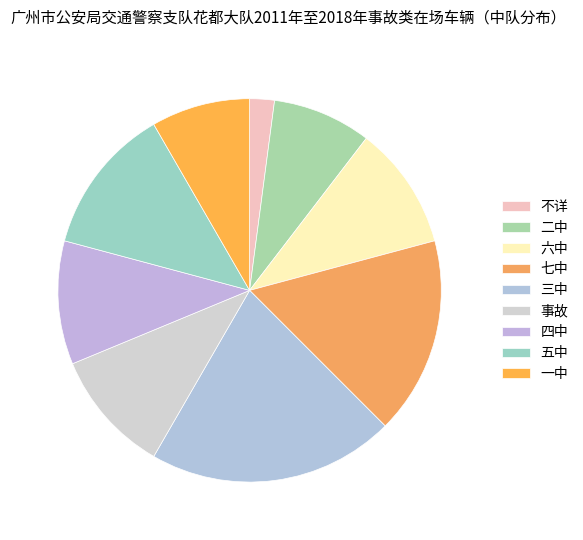

What percentage is the 二中 slice, to the nearest percent?

8%